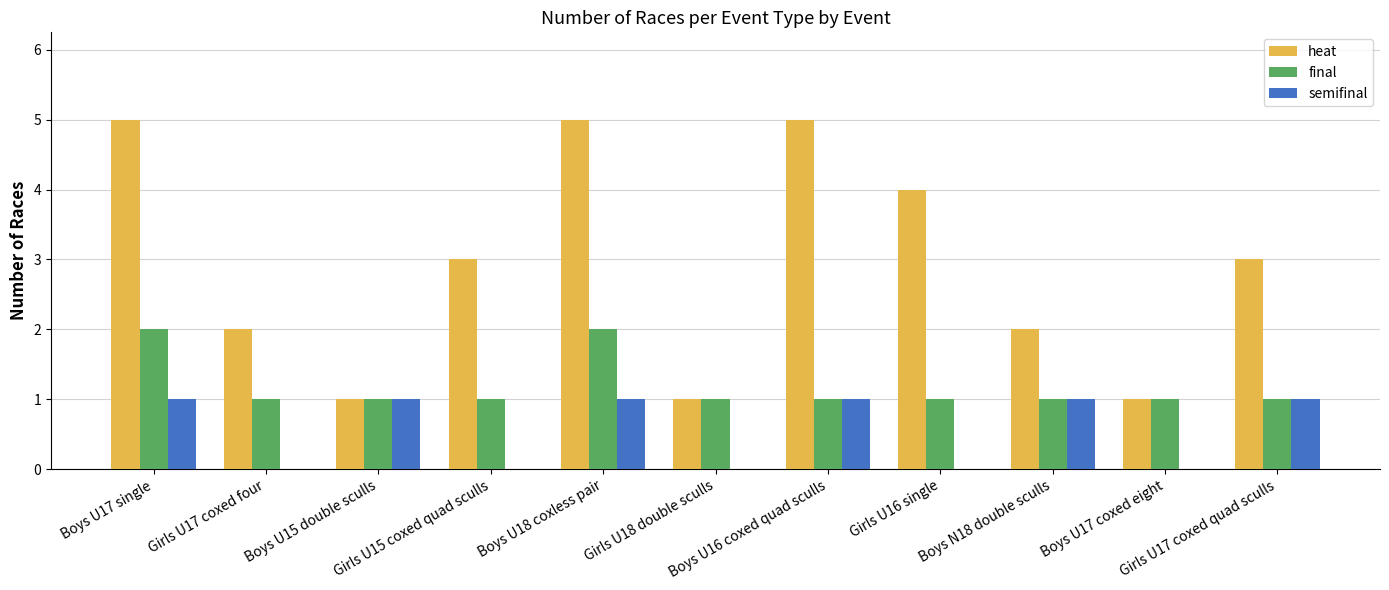

Which series has the largest total across all categories?

heat